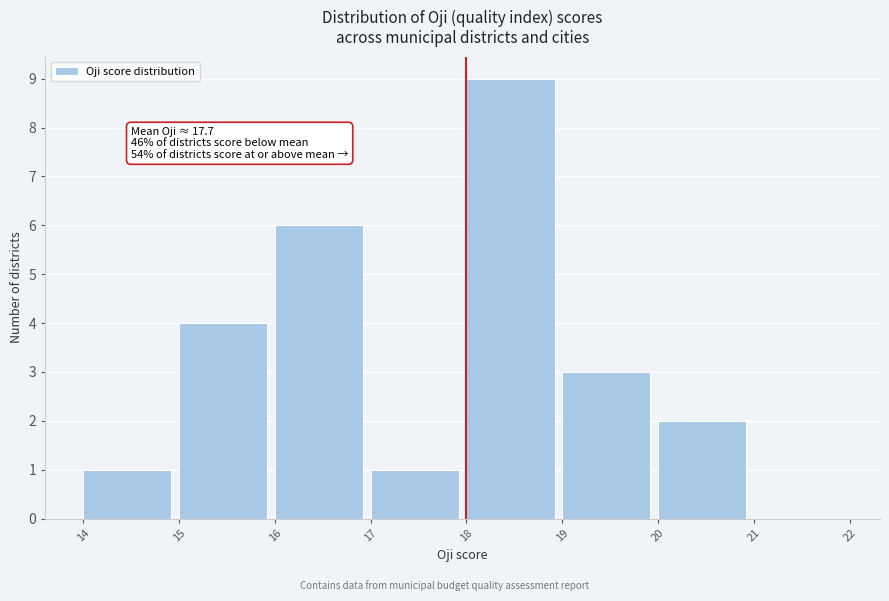

Which range on the x-axis has the tallest bar?

18 to 19